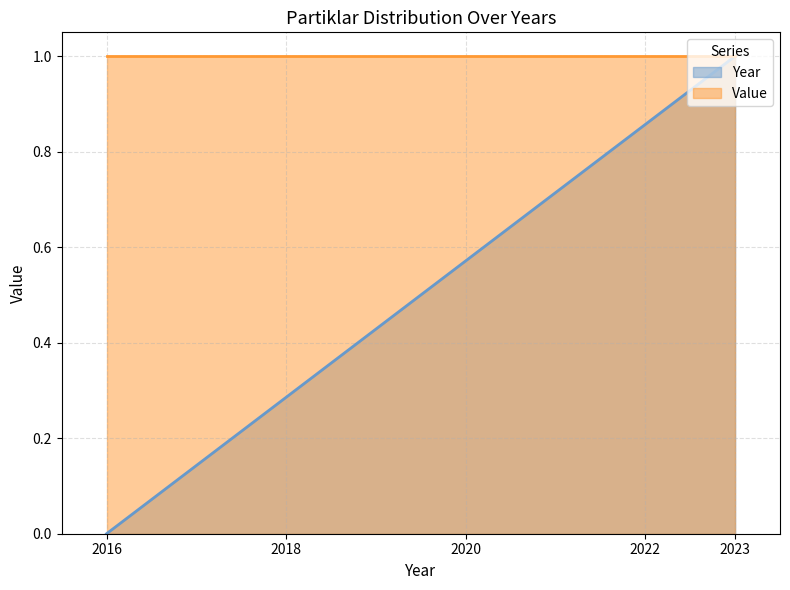

What is the change in value from 2016 to 2022?

+0.9